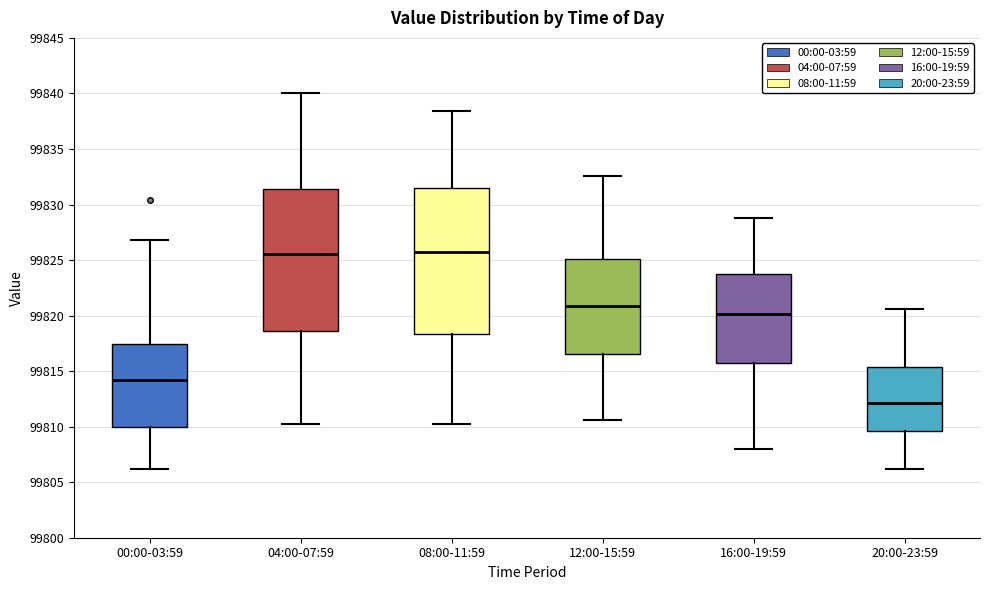

Where is the lower edge of the box for 16:00-19:59 on the y-axis? The values are not printed on the chart, so give them approximately, as read against the axis.

99816.0